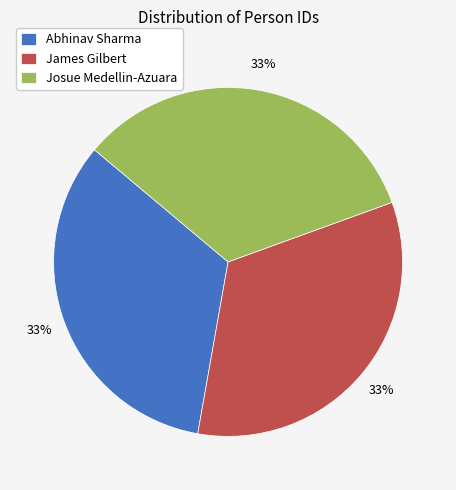

Is there any slice that represents more than half of the pie?

No